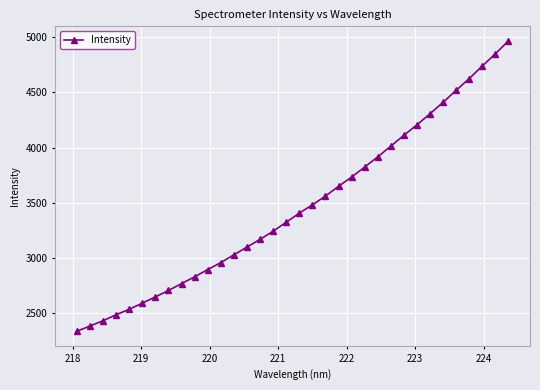

What is the minimum value shown in the chart?

2330.8